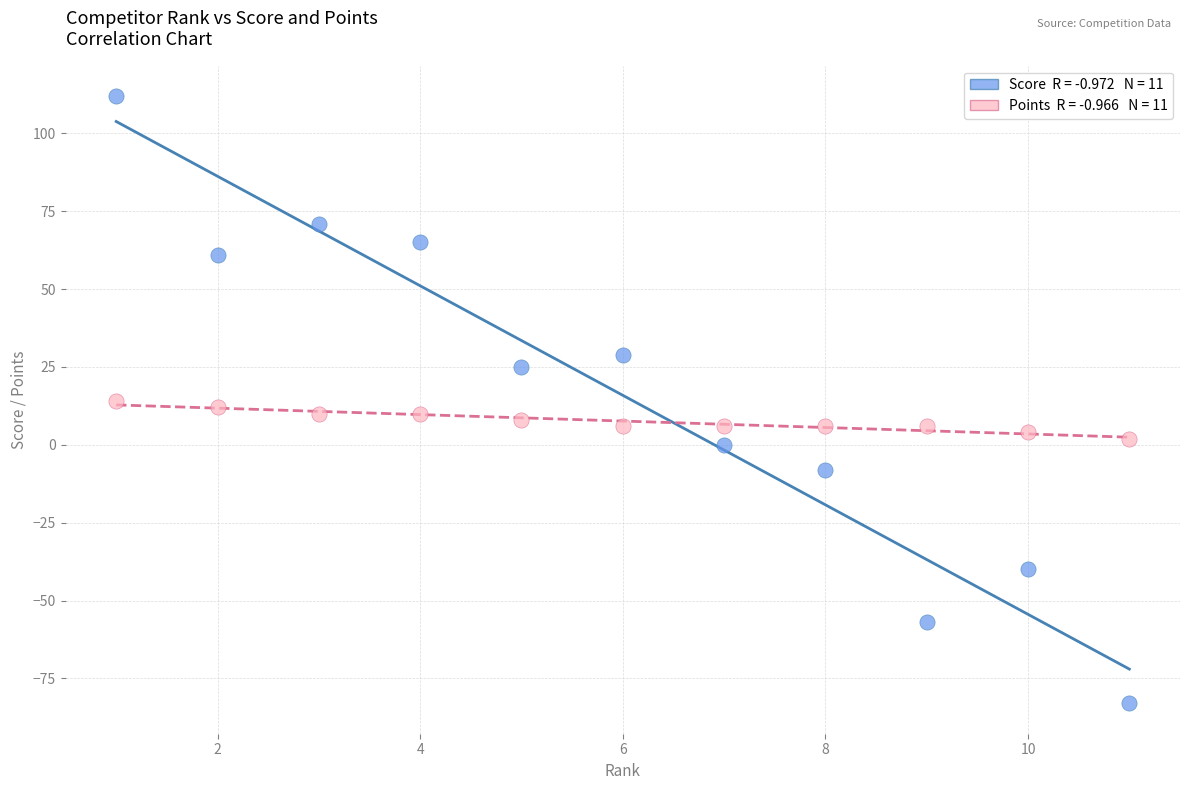

Across all data points, what is the range of X values (max minus min)?

10